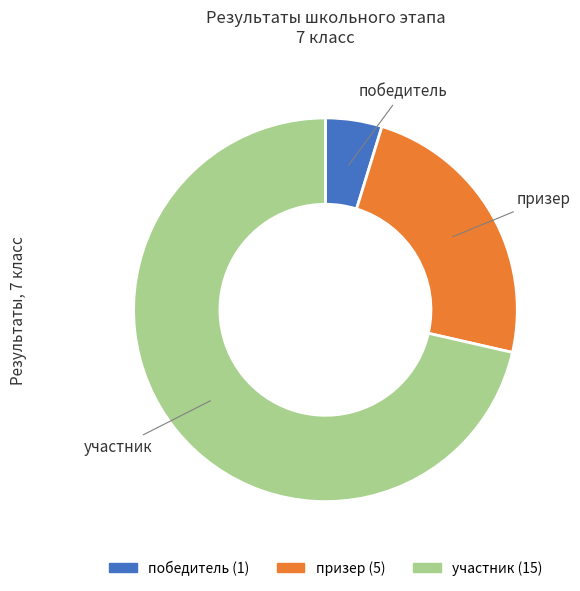

Is there any slice that represents more than half of the pie?

Yes